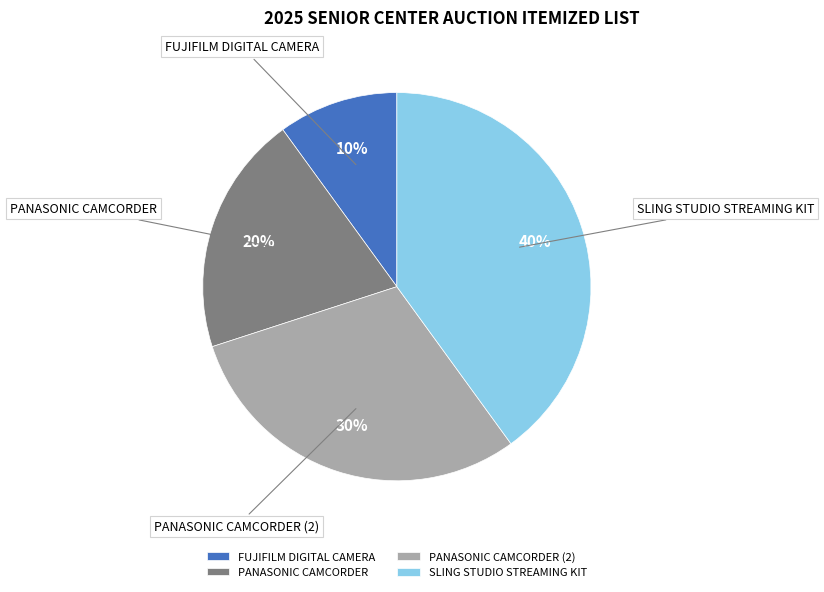

How many segments does this pie chart have?

4